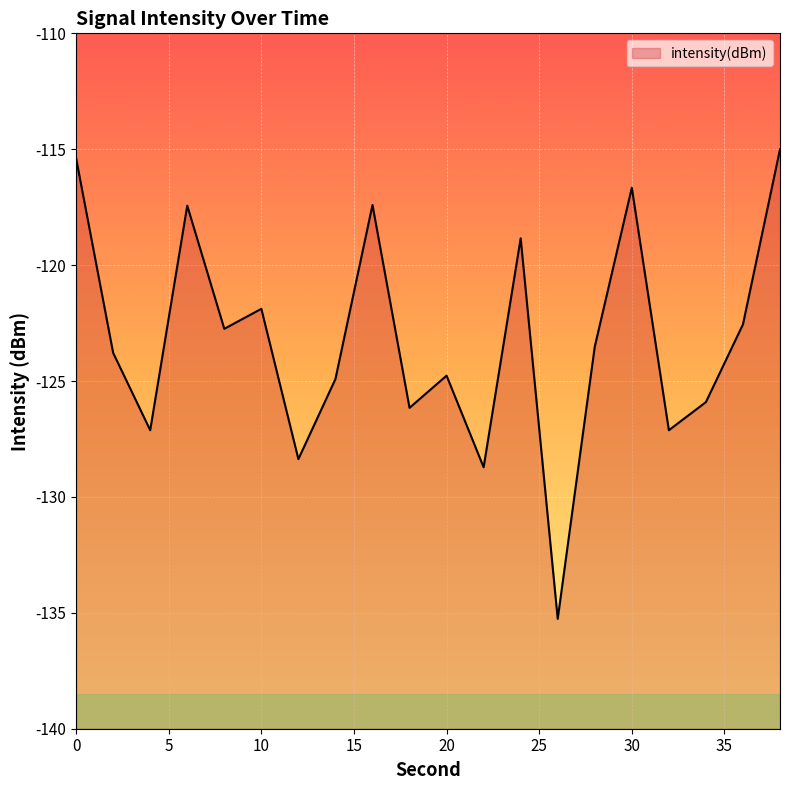

Which category has the highest value across all series?

38